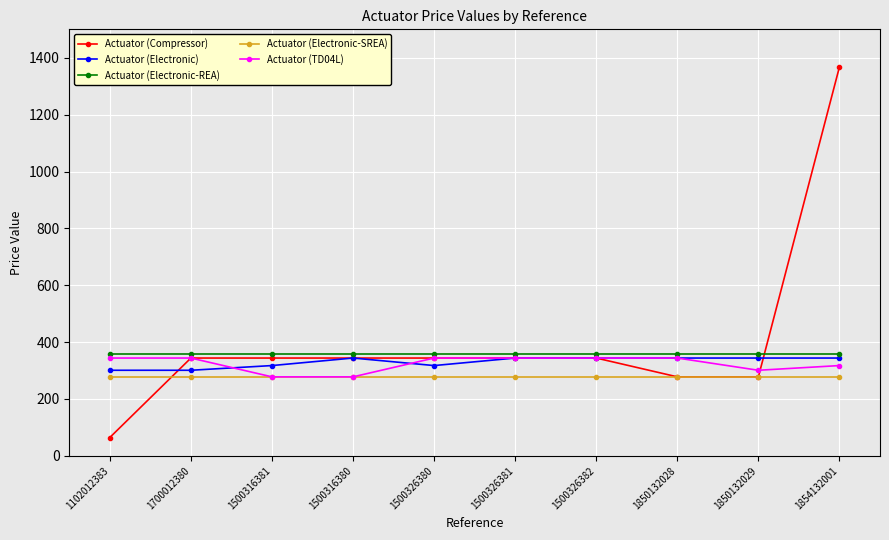

The value of Actuator (Electronic-SREA) at 1500326380 is 395.5. True or false?

False